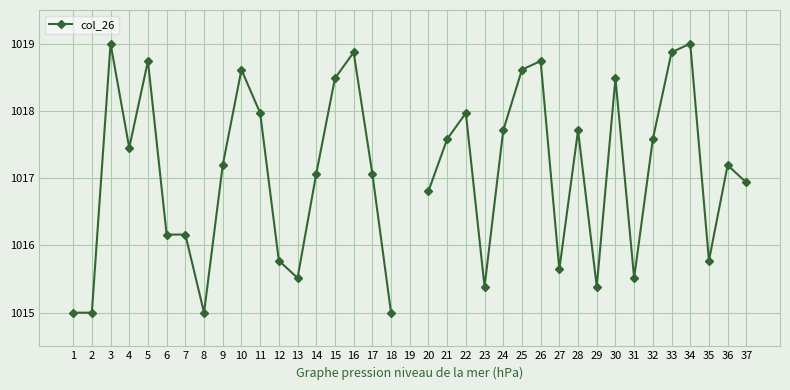

How many data points does each series have?

37